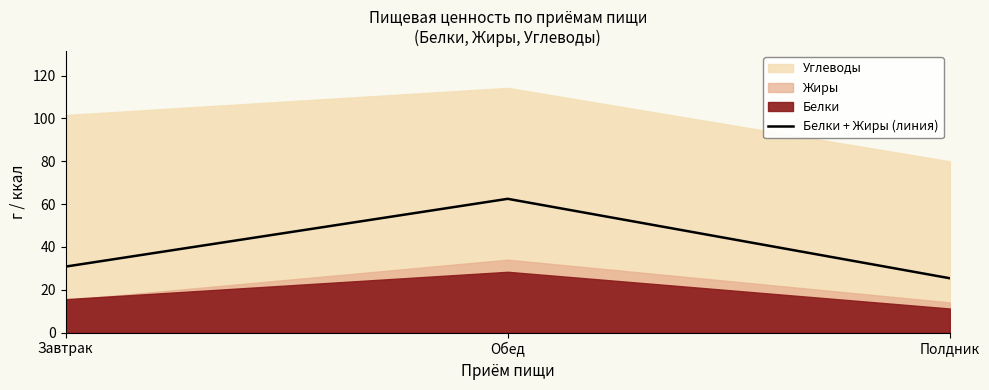

What is the value of the 1st point from the left?

30.8